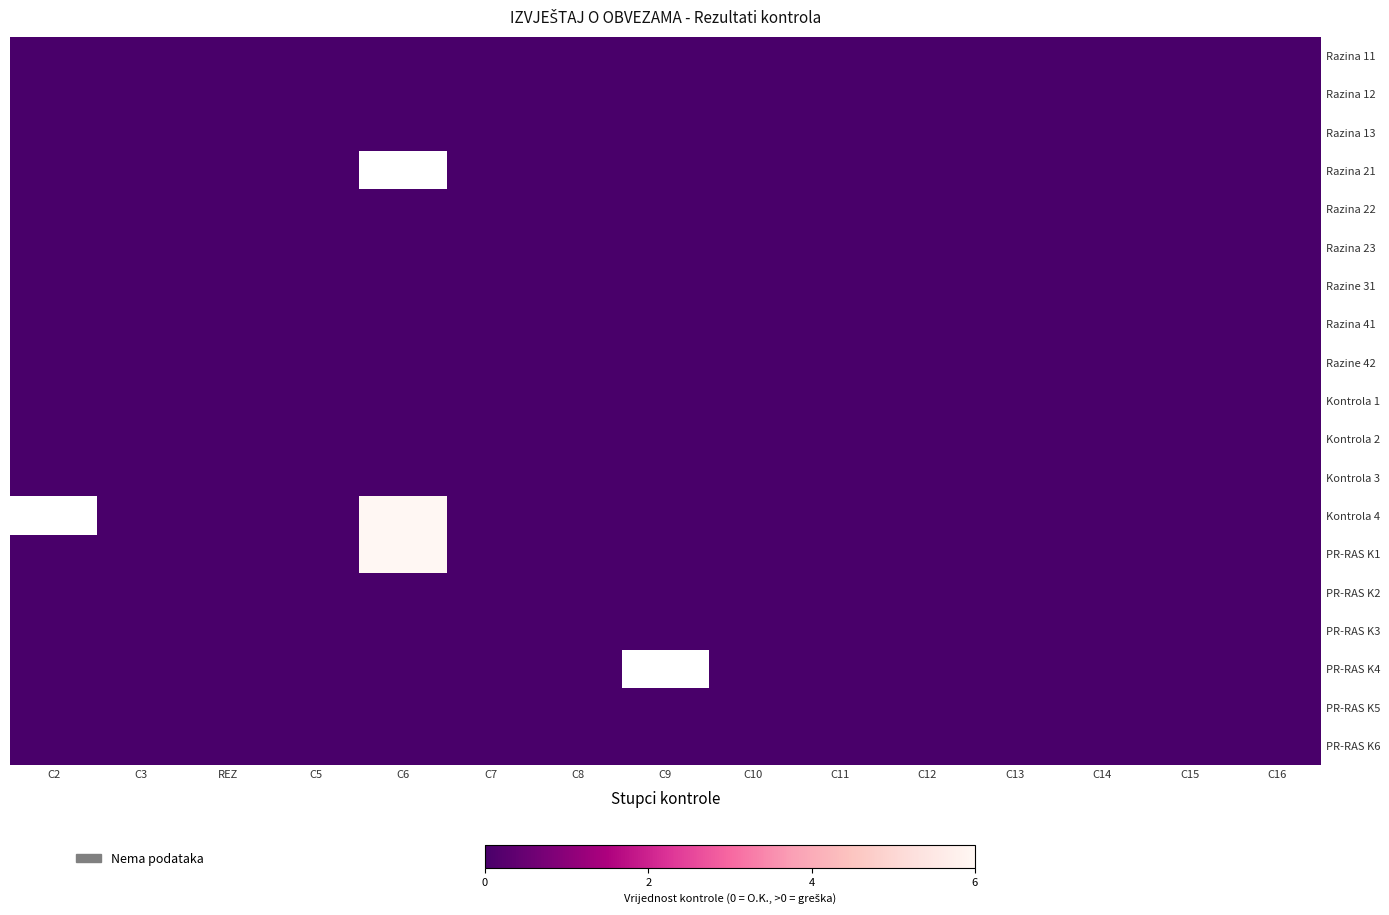

At which label does Razina 12 reach its minimum?

C2